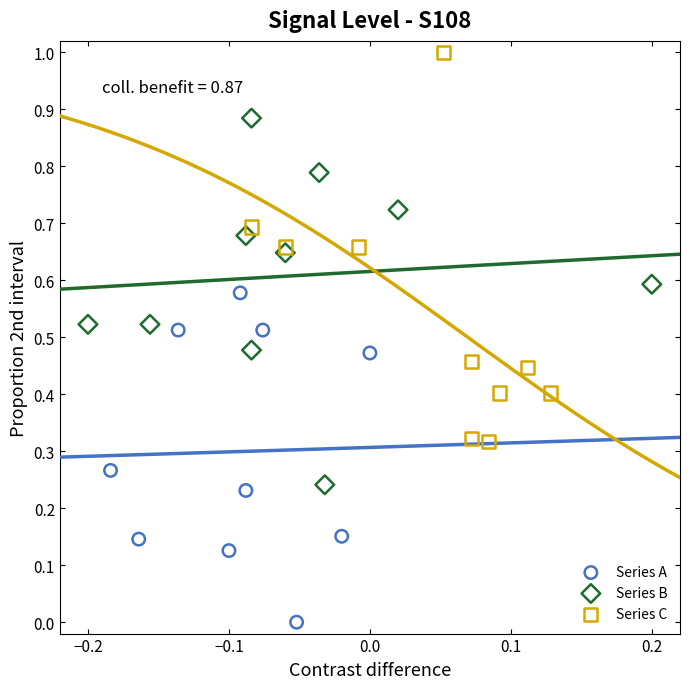

Which series reaches the maximum Y coordinate?

Series C